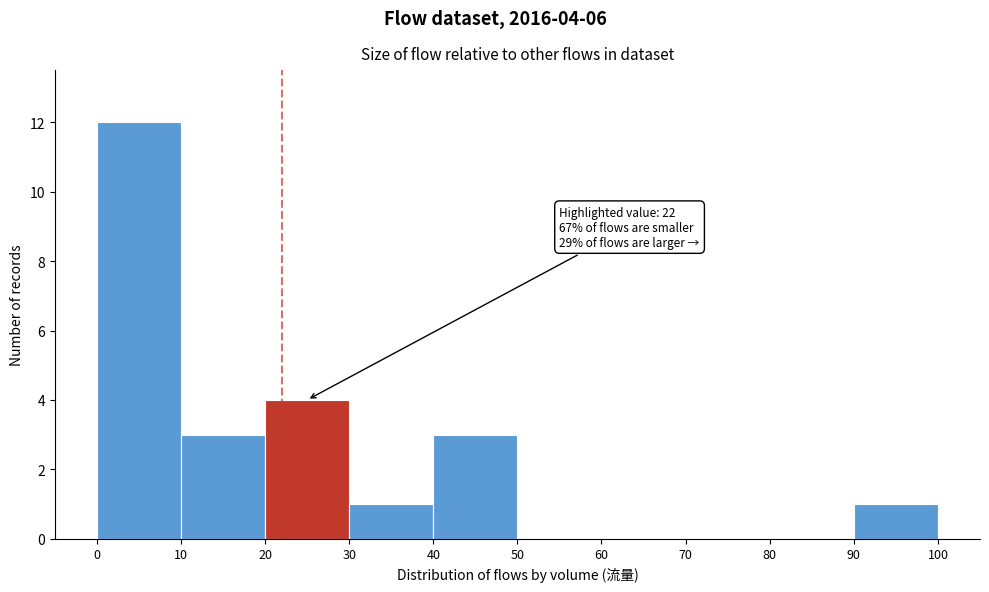

Which range on the x-axis has the tallest bar?

0 to 10